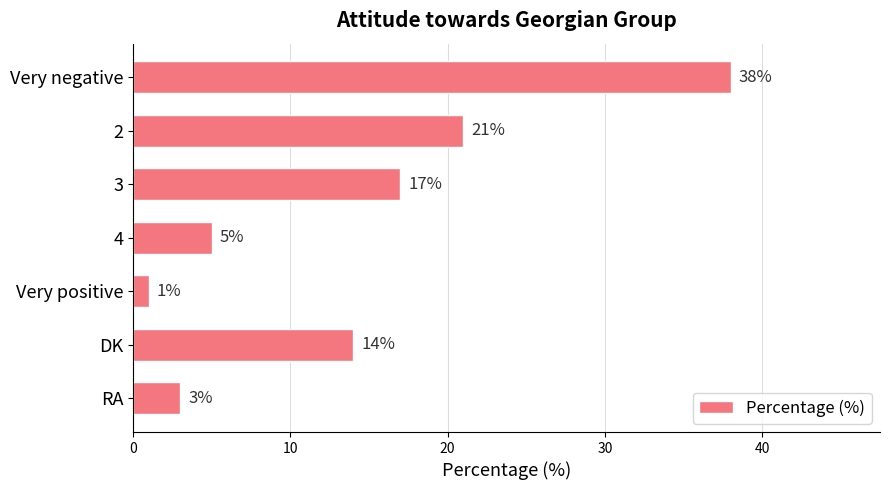

List the labels in order of value, largest first.

Very negative, 2, 3, DK, 4, RA, Very positive